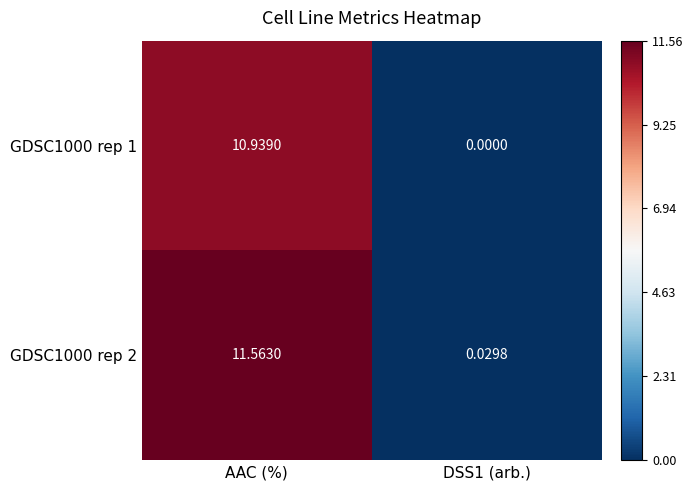

At which category is the sum across all series the highest?

AAC (%)